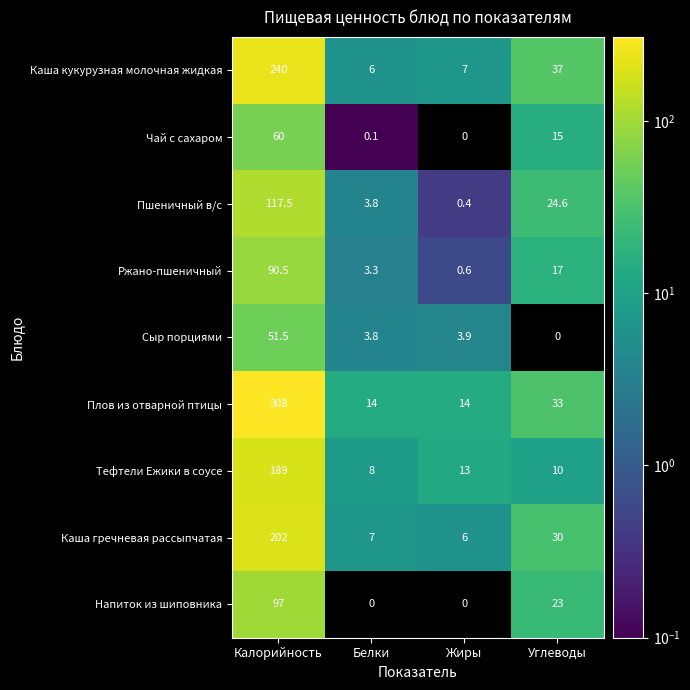

Which series changed the most between Жиры and Углеводы?

Каша кукурузная молочная жидкая